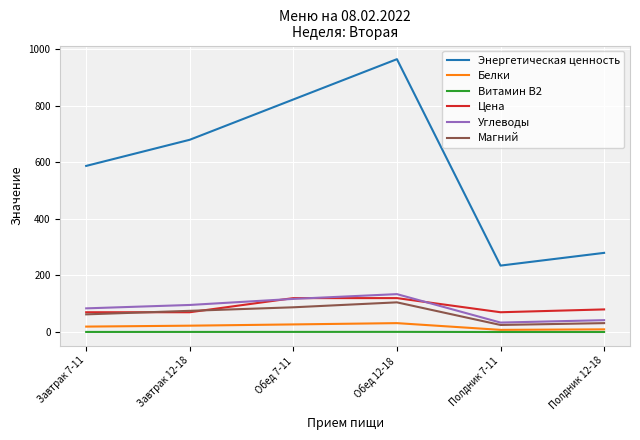

At which category is the sum across all series the highest?

Обед 12-18